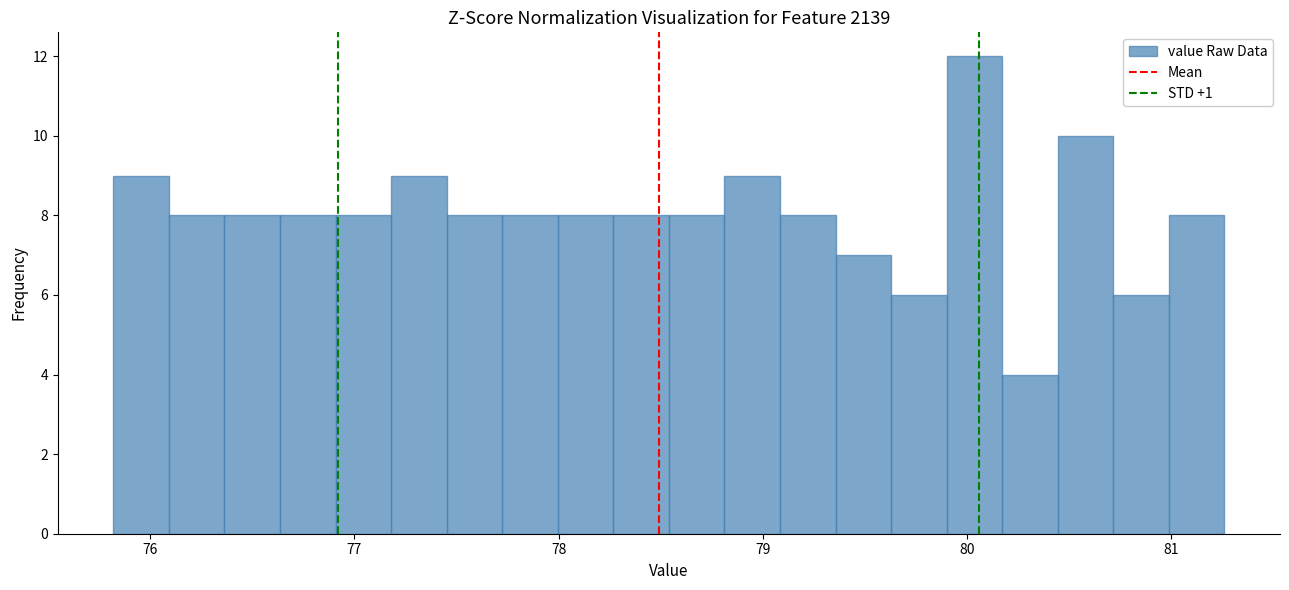

Read against the x-axis, roughly where is the centre of the tallest bar?

80.0